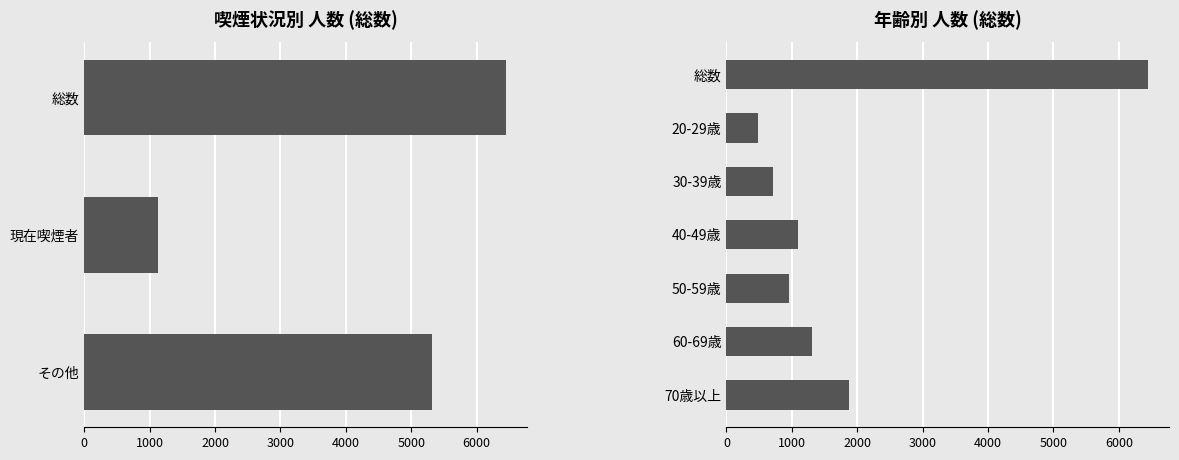

True or false: the data shows 2684 at 6000.

False